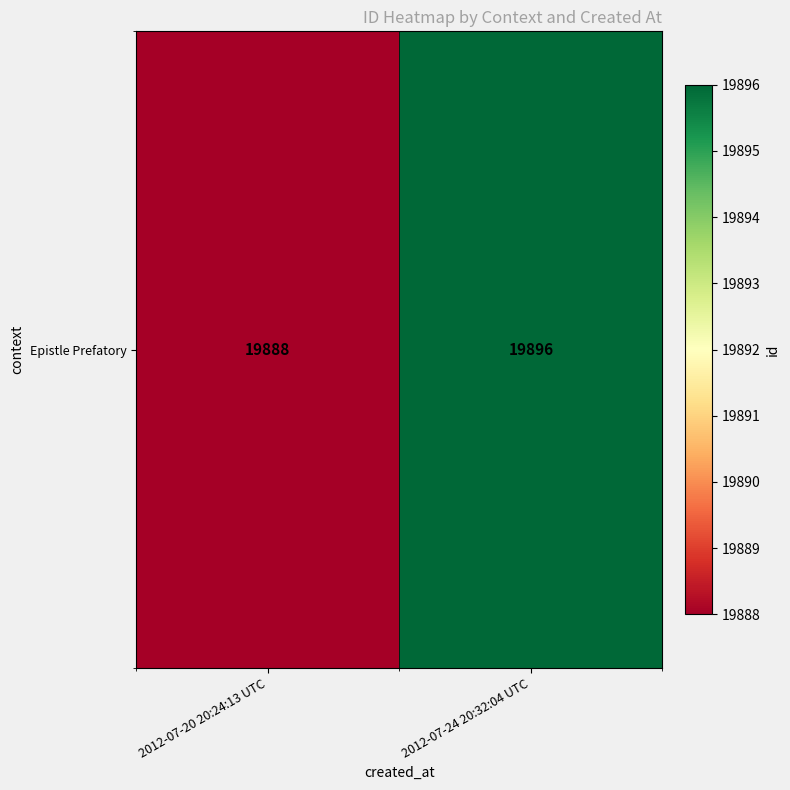

What value does the data have at 2012-07-20 20:24:13 UTC?

19888